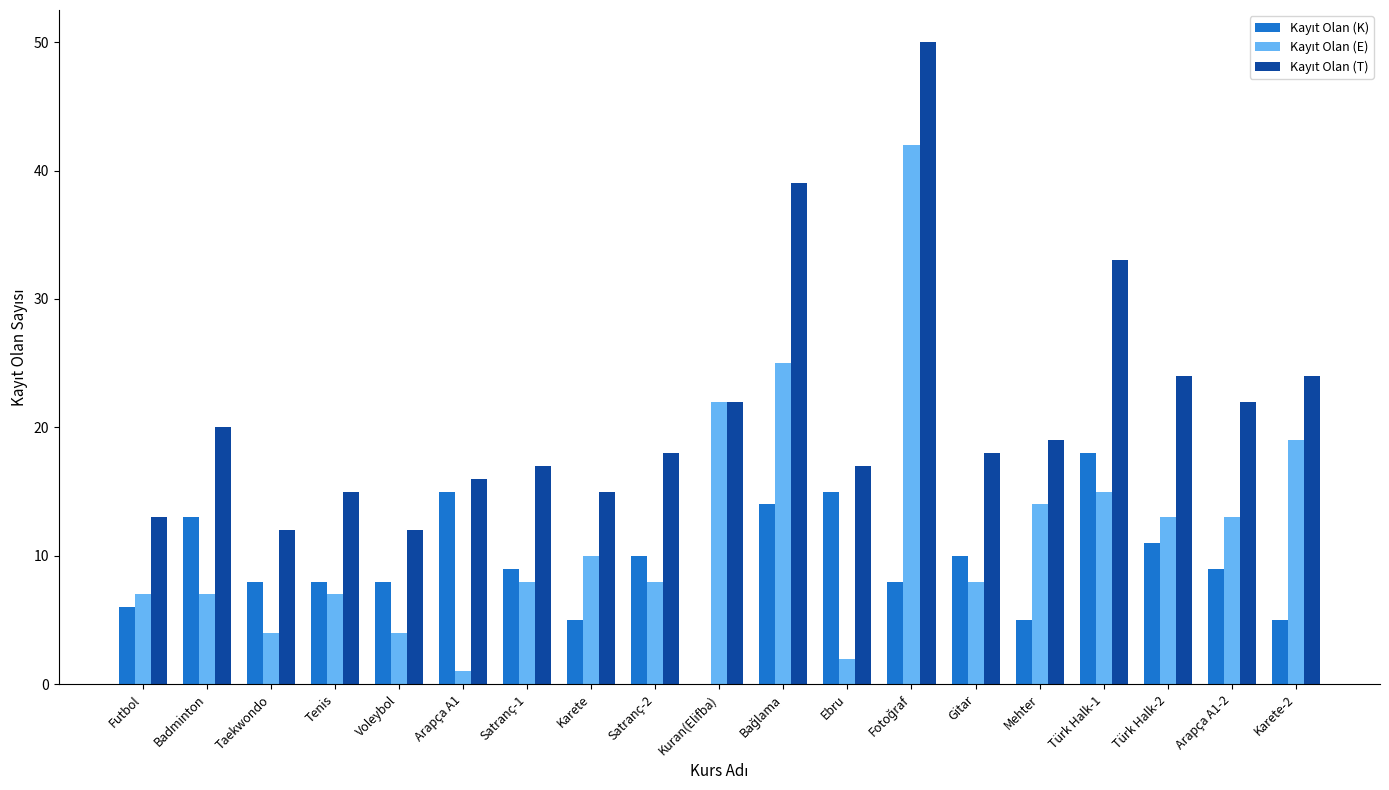

What is the total value across all series at Türk Halk-2?

48